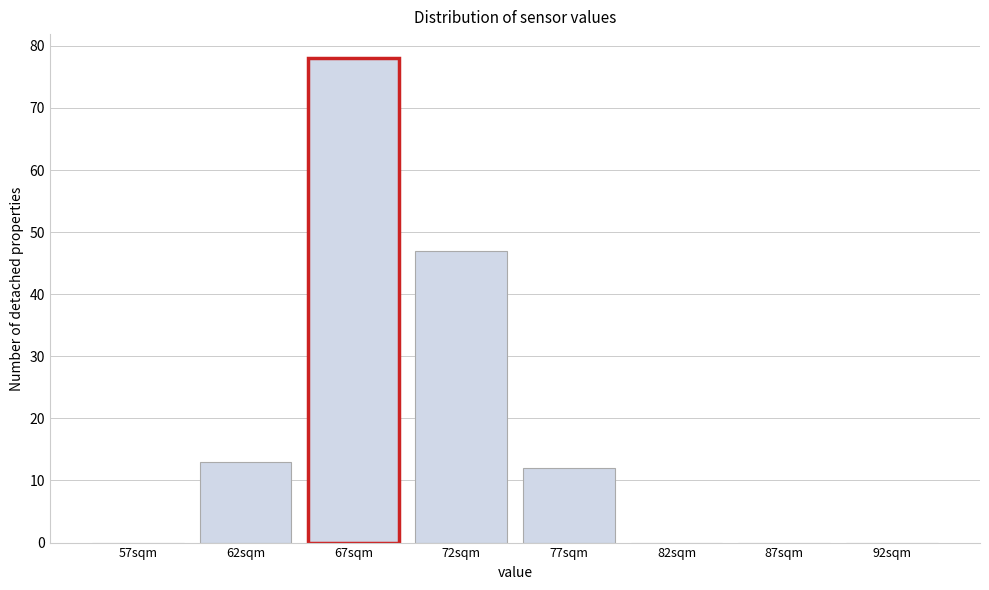

Reading right to left, what are all the values shown in this chart?

92sqm=0	87sqm=0	82sqm=0	77sqm=12	72sqm=47	67sqm=78	62sqm=13	57sqm=0